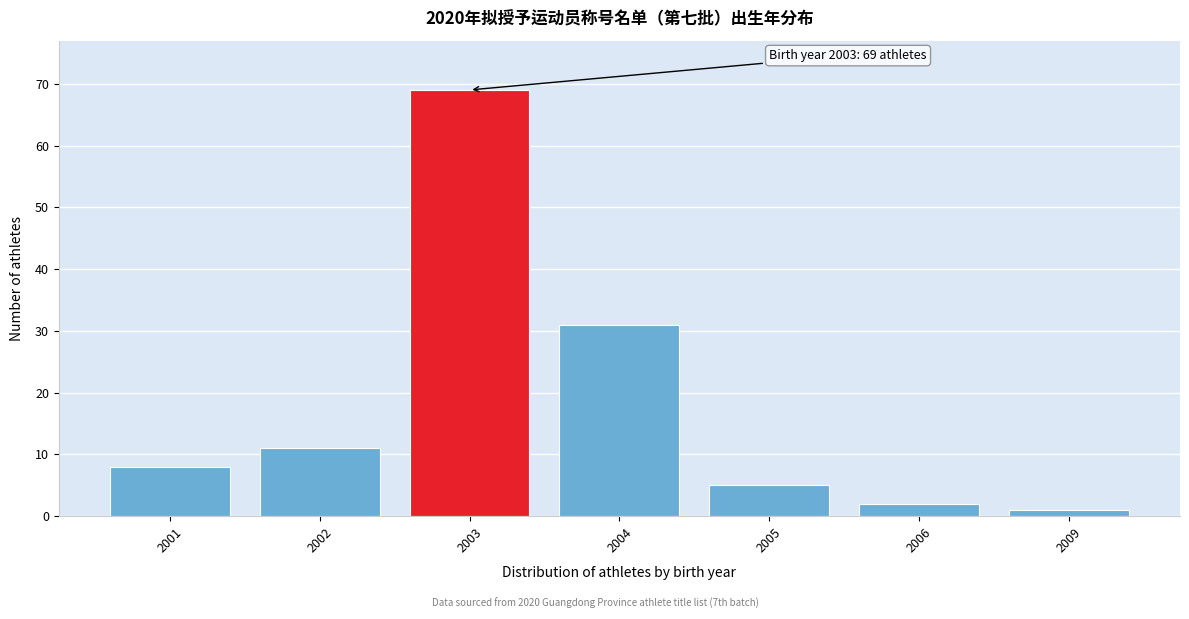

Reading left to right, list all the values displayed in this chart.

2001=8	2002=11	2003=69	2004=31	2005=5	2006=2	2009=1